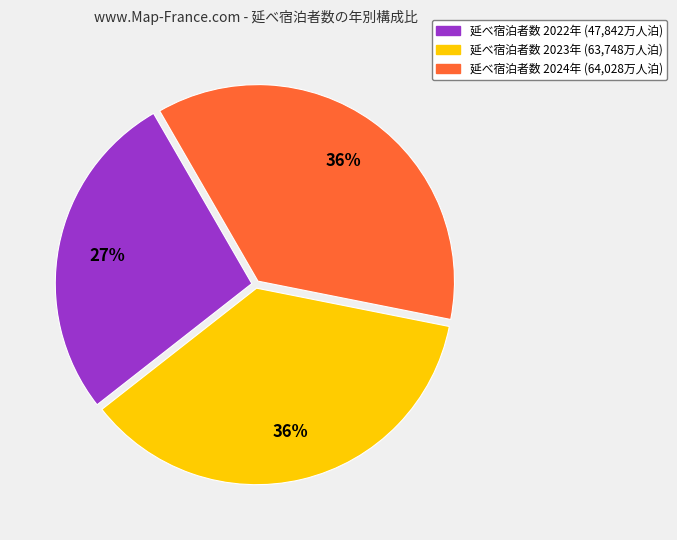

To the nearest percent, what is the difference between the largest and smallest slice percentages?

9%